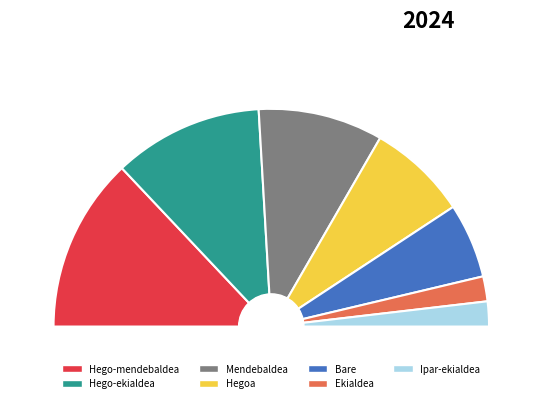

How many segments does this pie chart have?

7